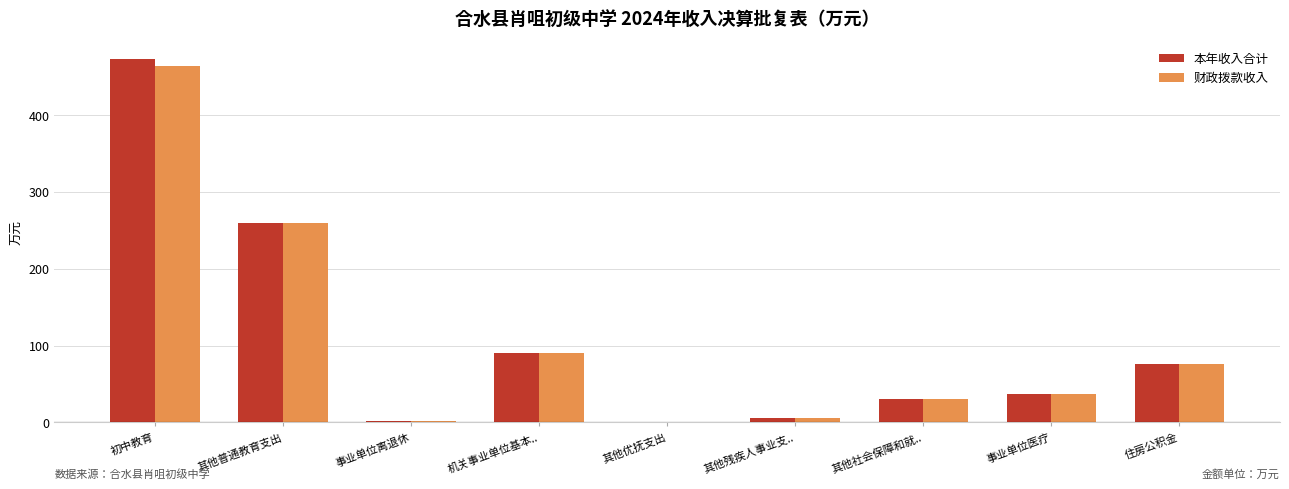

Is the value of 本年收入合计 at 其他普通教育支出 greater than the value of 财政拨款收入 at 机关事业单位基本..?

Yes